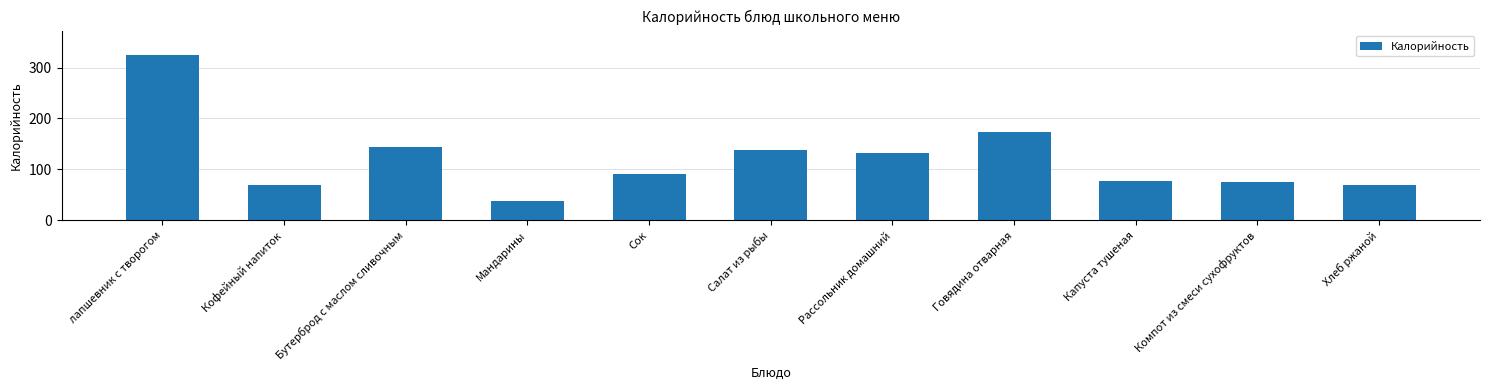

The value at Мандарины is 54. True or false?

False